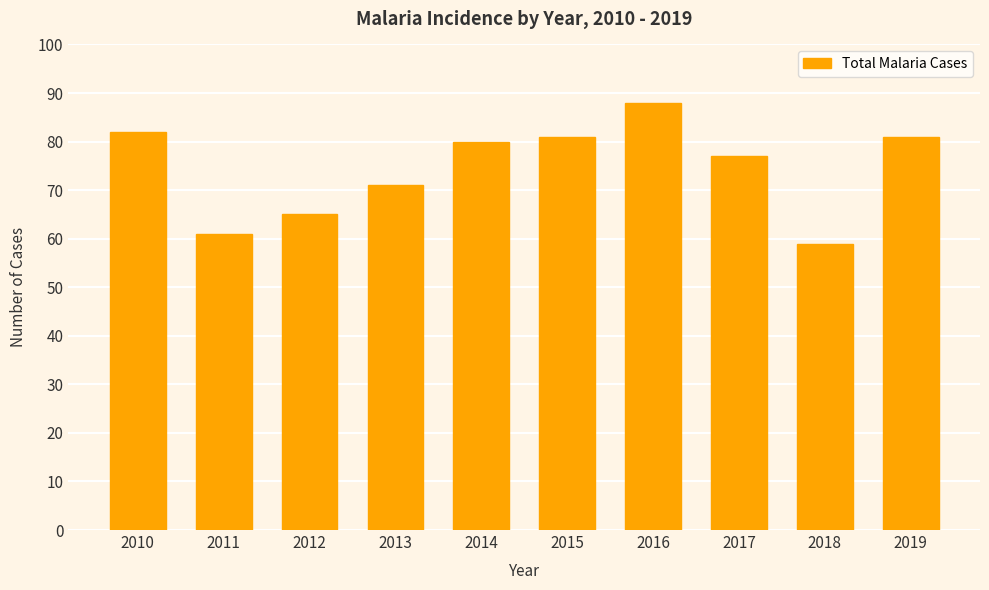

The value at 2010 is 82. True or false?

True